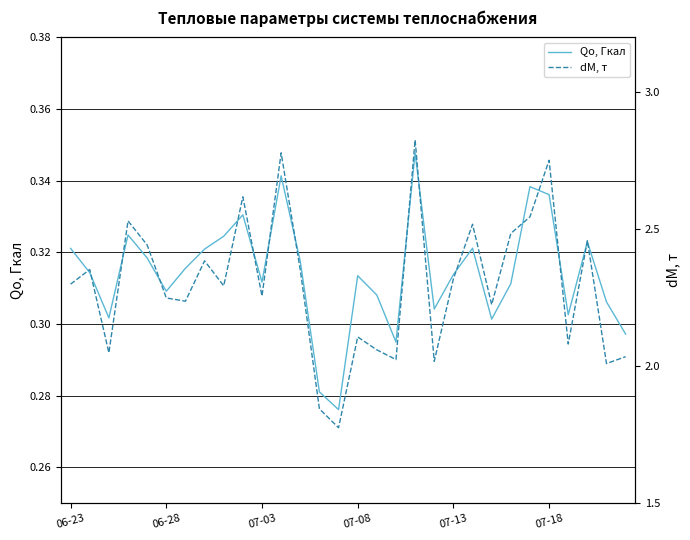

What is the average value of the dM, т series?

2.3